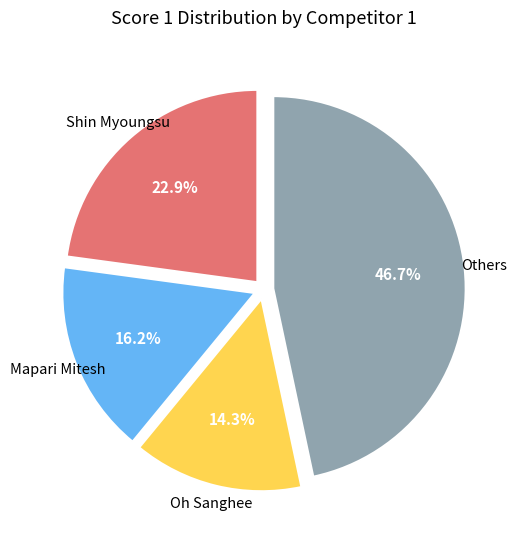

How many segments does this pie chart have?

4